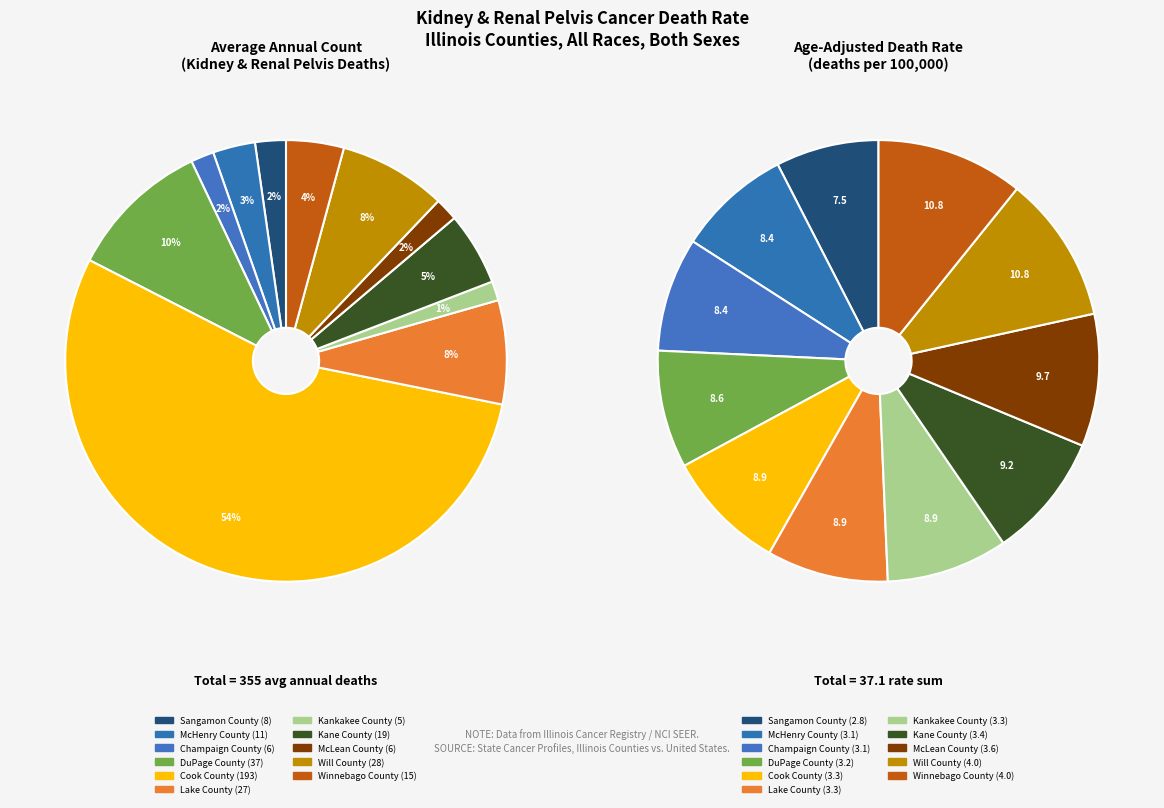

The Kane County slice represents 1% of the pie. True or false?

False